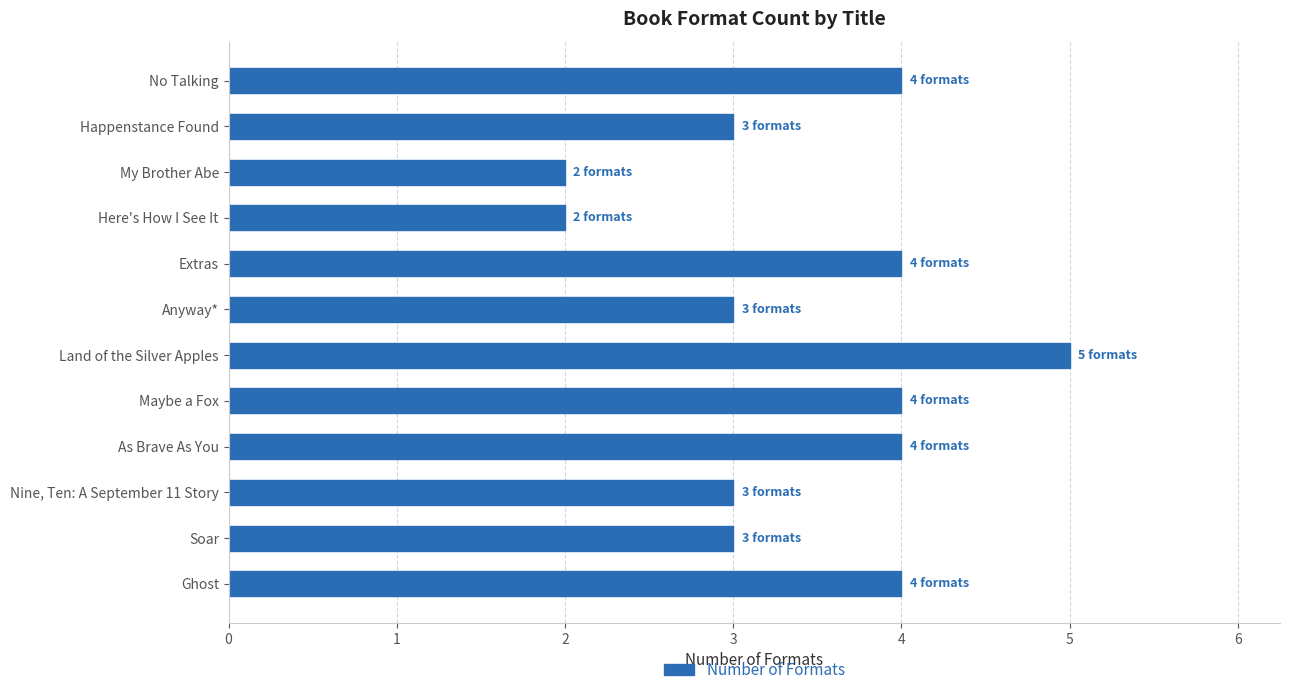

What is the smallest value displayed?

2